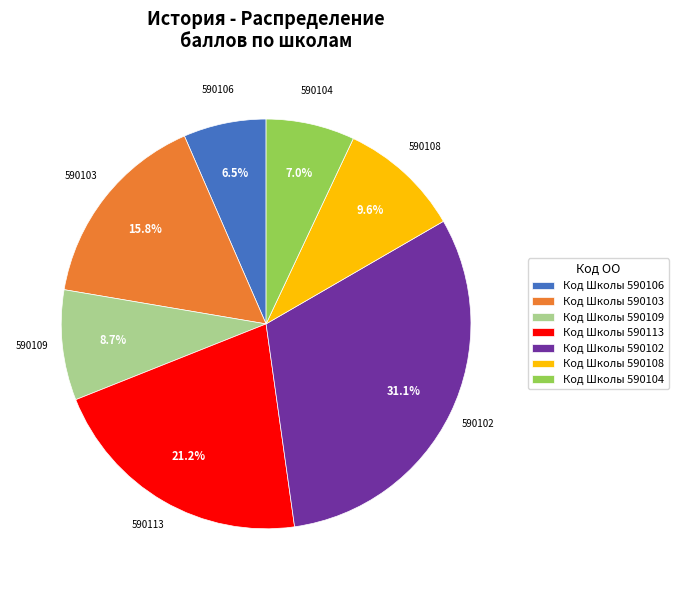

Approximately how many times larger is the value at Код Школы 590106 compared to Код Школы 590103?

0.4